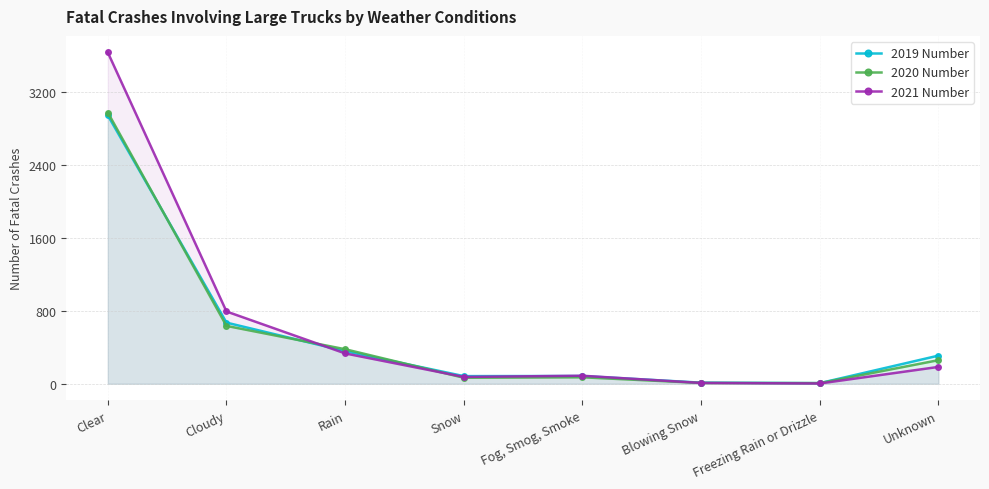

What is the label of the 3rd point from the right?

Blowing Snow